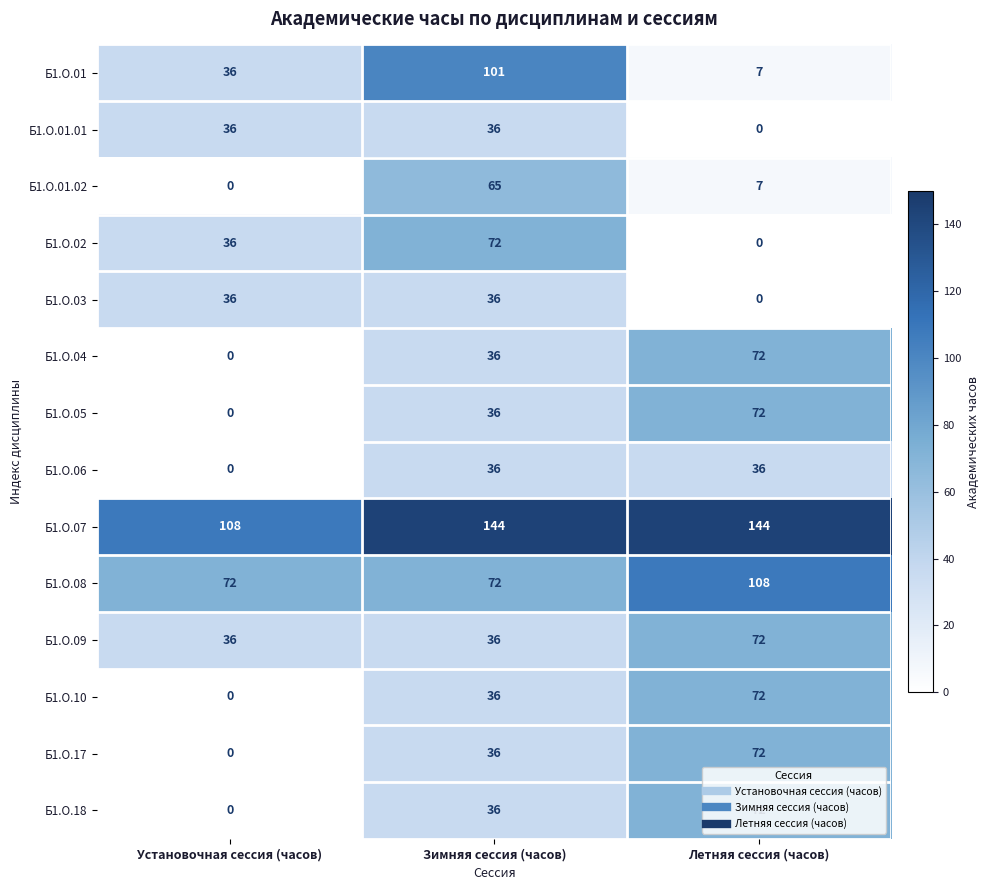

What is the approximate value of Б1.О.03 at Зимняя сессия (часов)?

36